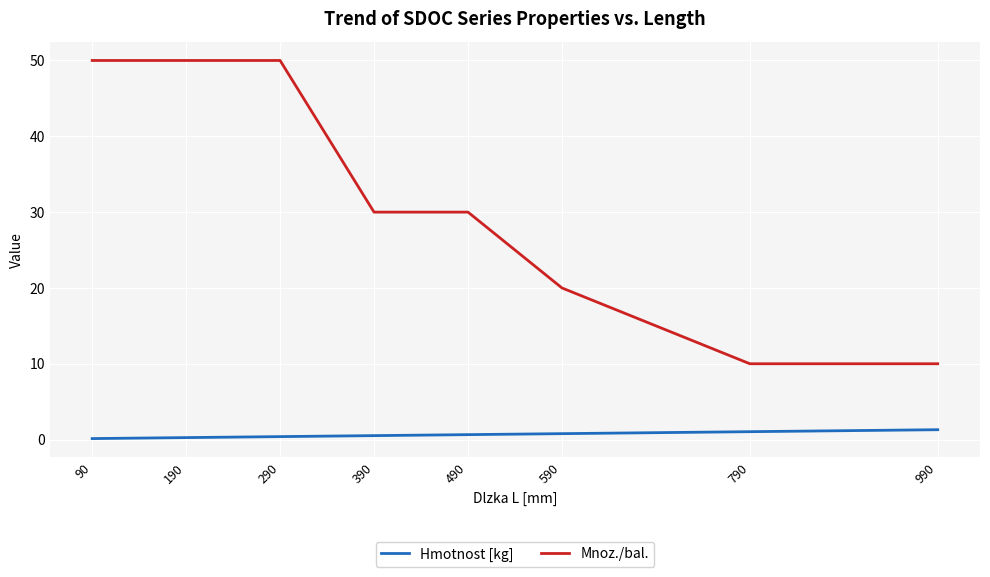

What is the sum of all Hmotnost [kg] values?

5.1